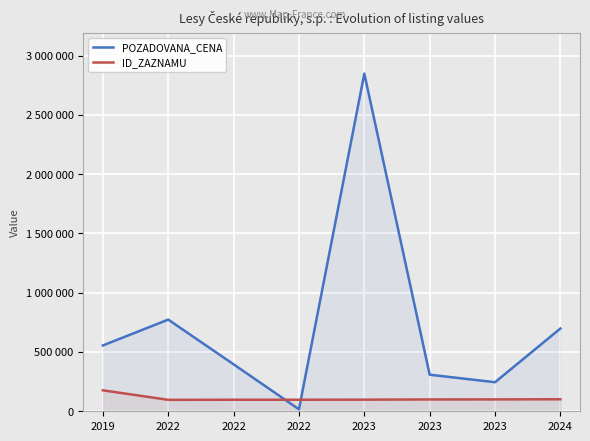

Reading right to left, what are all the values shown in this chart?

POZADOVANA_CENA: 698000	245000	308450	2847500	16881	396000	773035	555330
ID_ZAZNAMU: 101432	100218	99777	98015	97301	97253	96600	176776